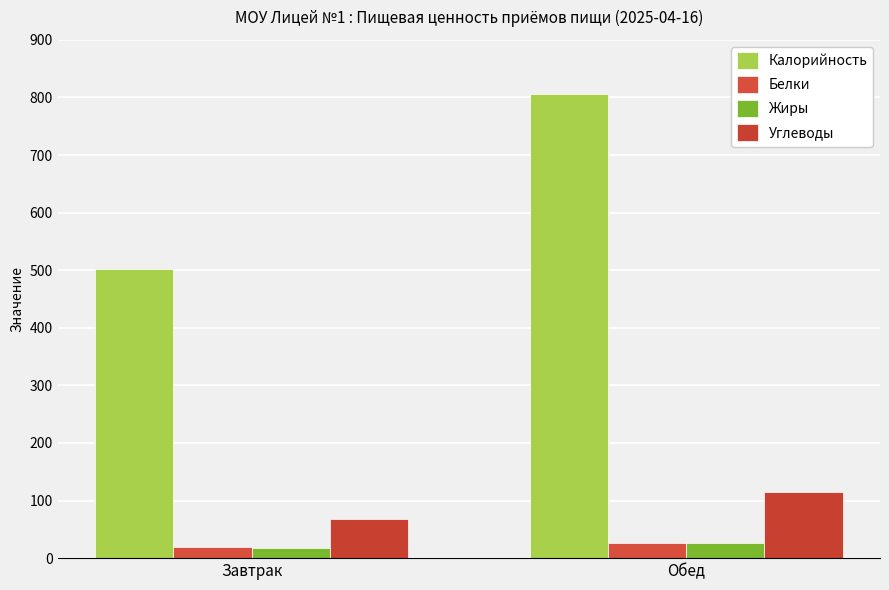

Reading left to right, extract all data points from this chart.

Калорийность: Завтрак=501.6	Обед=806.8
Белки: Завтрак=18.5	Обед=26.2
Жиры: Завтрак=16.8	Обед=26.4
Углеводы: Завтрак=67.3	Обед=114.4